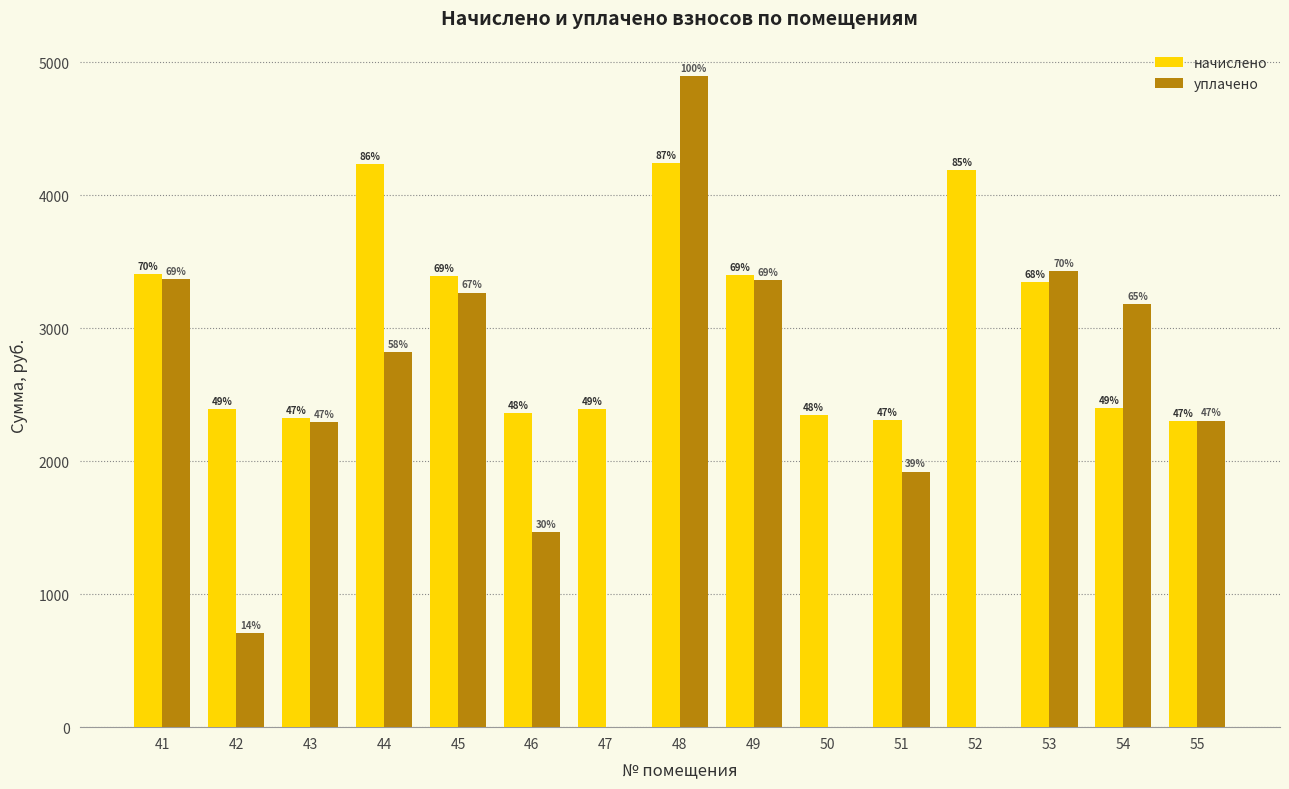

List the series in order of their peak value, highest first.

уплачено, начислено